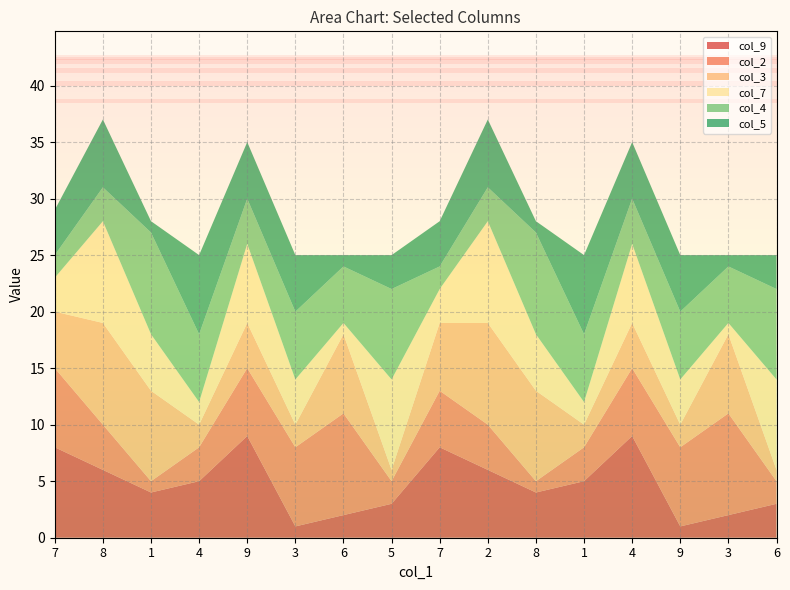

Reading left to right, transcribe all the data shown in this chart.

col_9: 8	6	4	5	9	1	2	3	8	6	4	5	9	1	2	3
col_2: 7	4	1	3	6	7	9	2	5	4	1	3	6	7	9	2
col_3: 5	9	8	2	4	2	7	1	6	9	8	2	4	2	7	1
col_7: 3	9	5	2	7	4	1	8	3	9	5	2	7	4	1	8
col_4: 2	3	9	6	4	6	5	8	2	3	9	6	4	6	5	8
col_5: 4	6	1	7	5	5	1	3	4	6	1	7	5	5	1	3